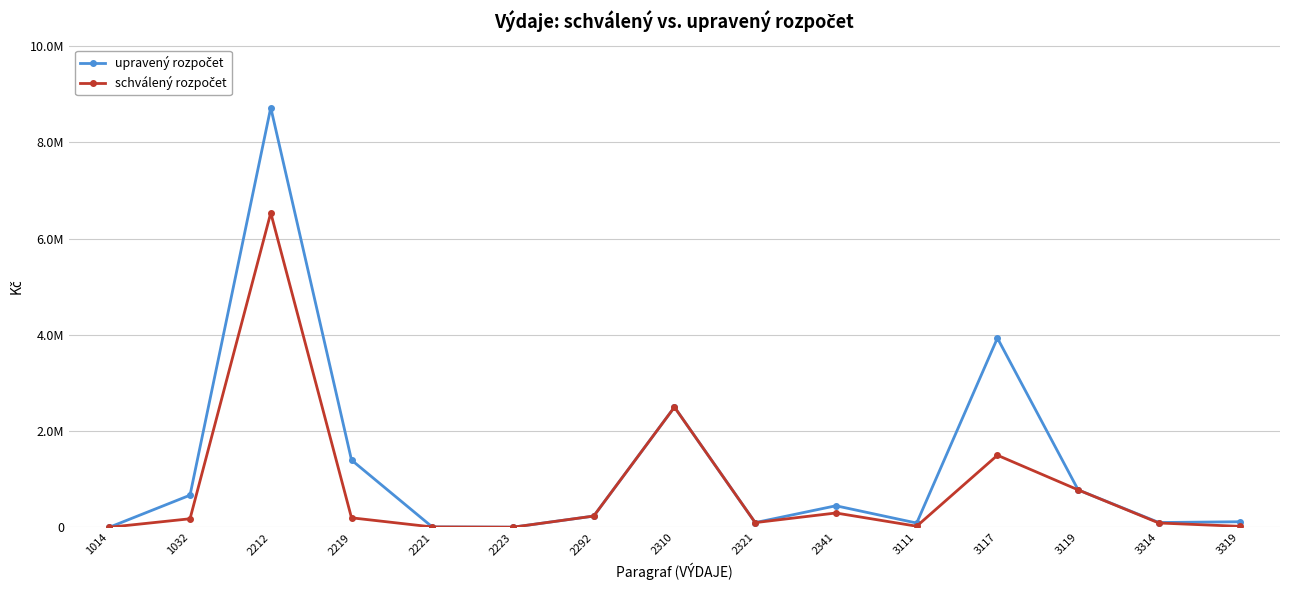

Which series has the largest range (max minus min)?

upravený rozpočet